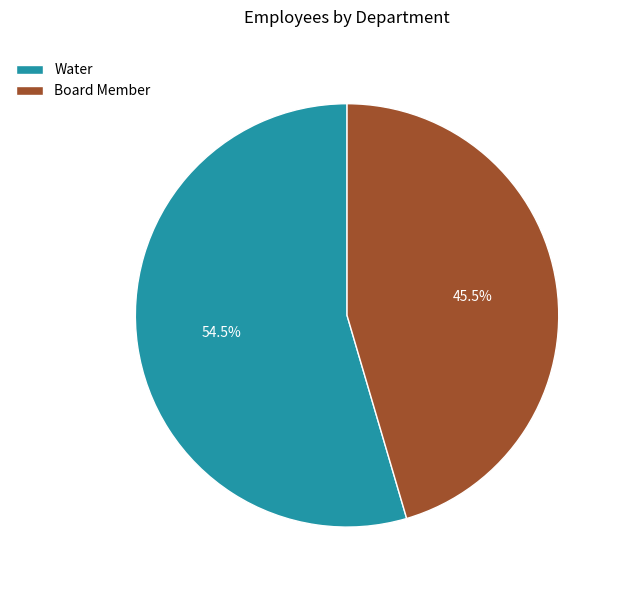

Count the number of slices in the pie.

2